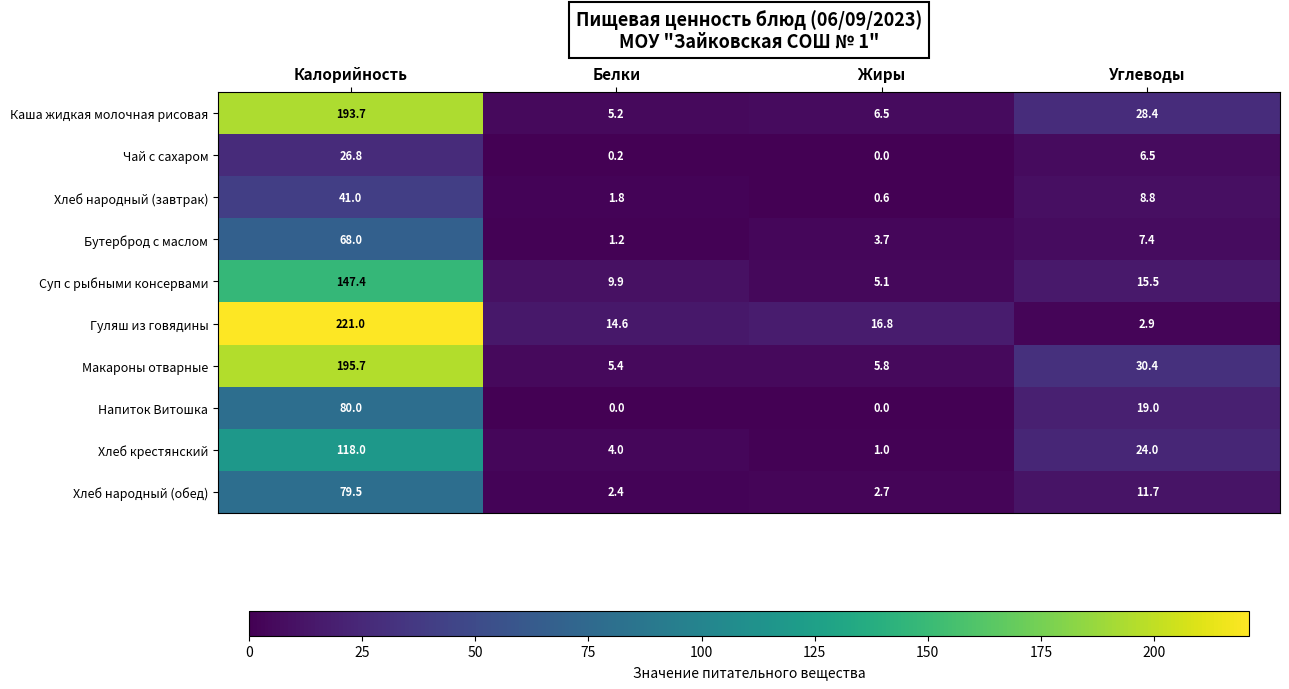

List the series in order of their peak value, highest first.

Гуляш из говядины, Макароны отварные, Каша жидкая молочная рисовая, Суп с рыбными консервами, Хлеб крестянский, Напиток Витошка, Хлеб народный (обед), Бутерброд с маслом, Хлеб народный (завтрак), Чай с сахаром